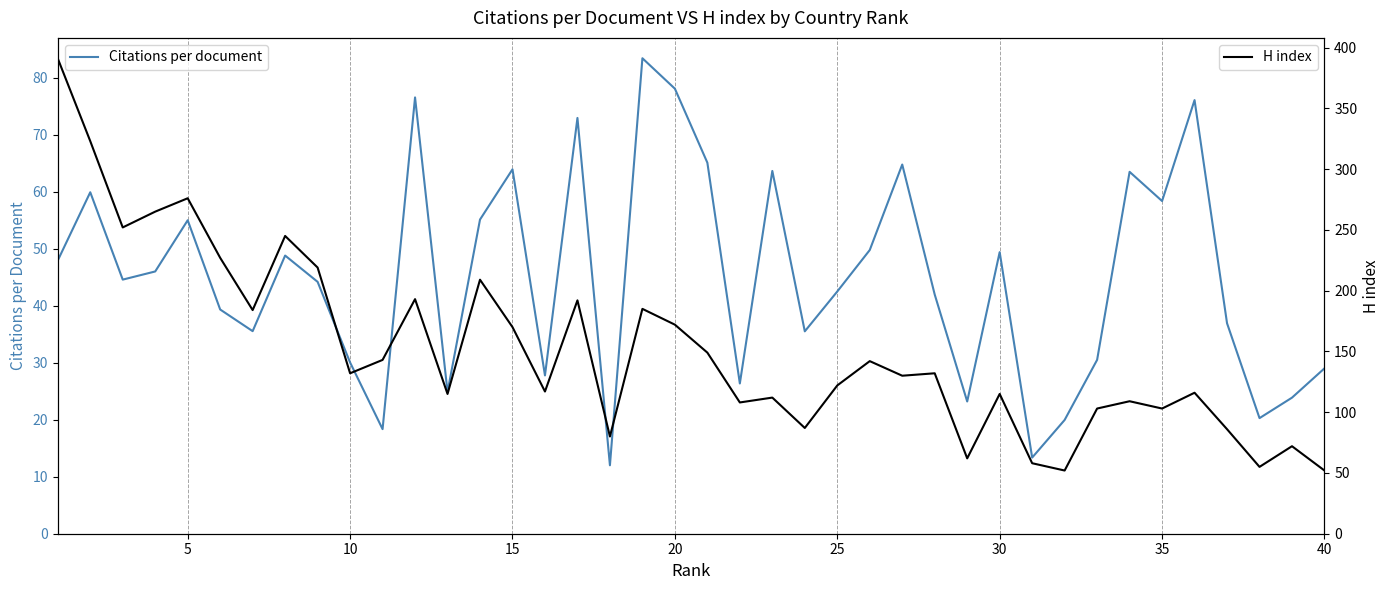

What is the highest value of the H index series?

391